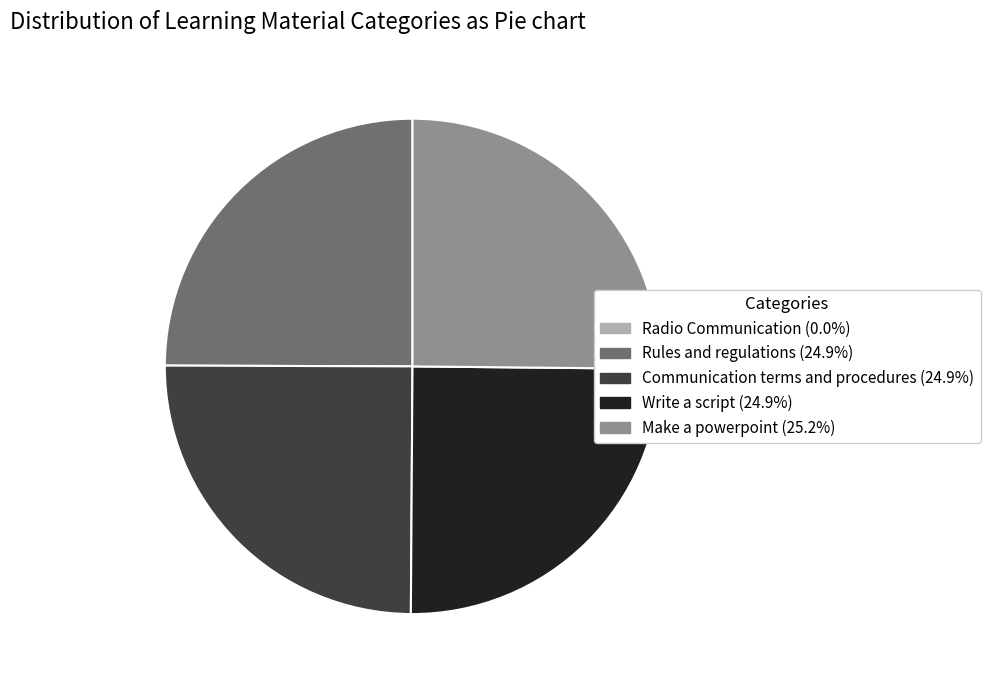

Does any single category account for the majority?

No